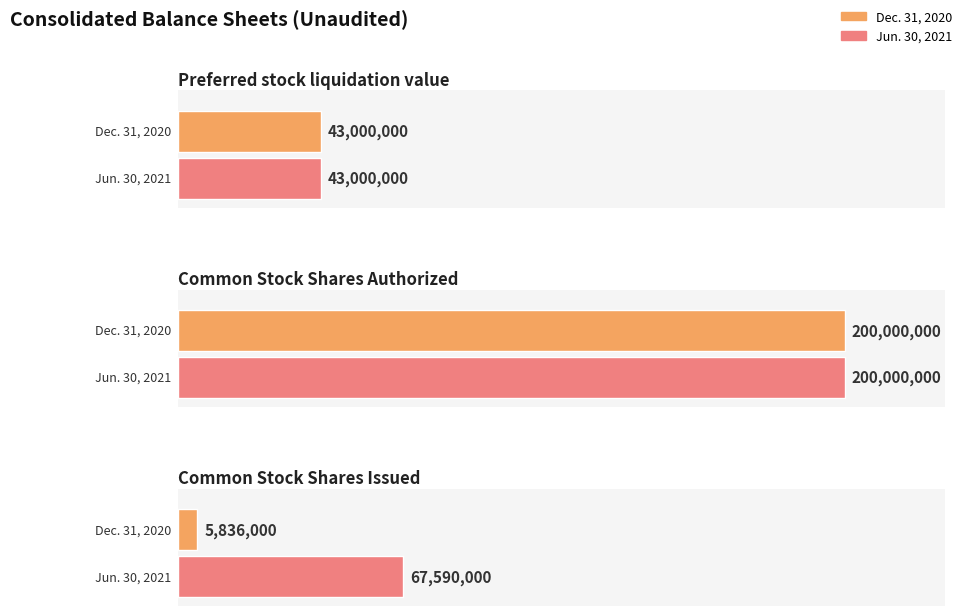

Is it true that Jun. 30, 2021 equals 106582133 at Common Stock
Shares Issued?

False